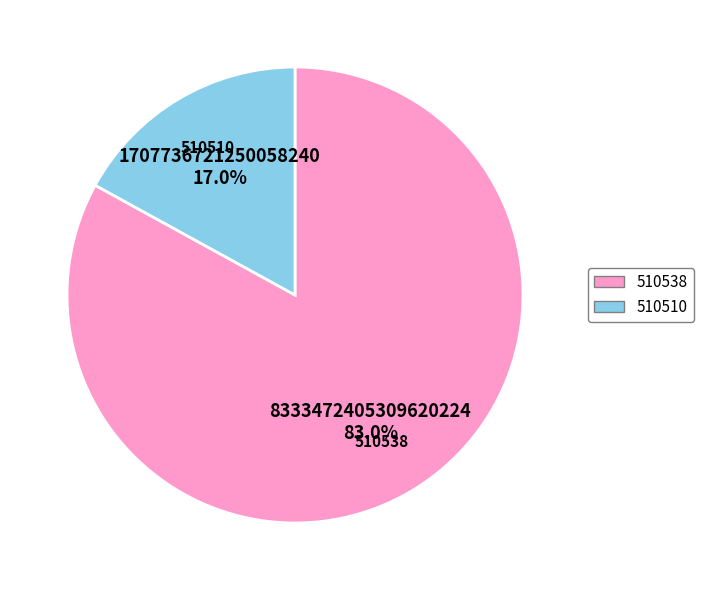

Is 510510 the majority of the pie?

No